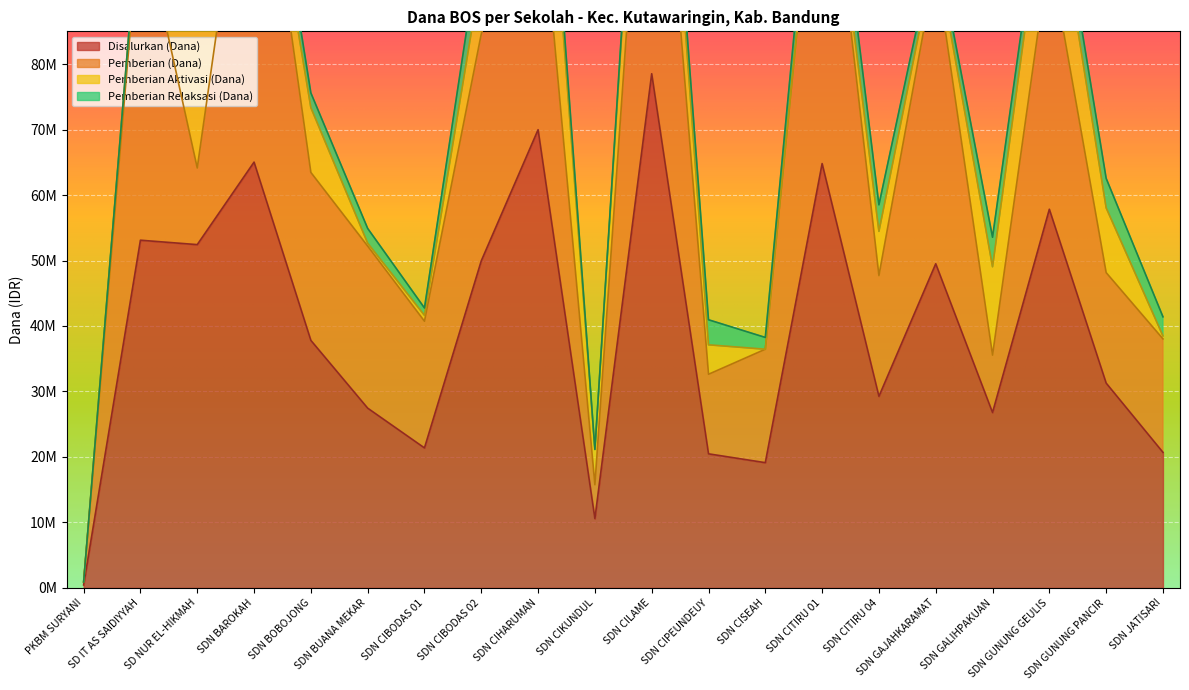

The value of Pemberian (Dana) at SDN CISEAH is 4775252. True or false?

False